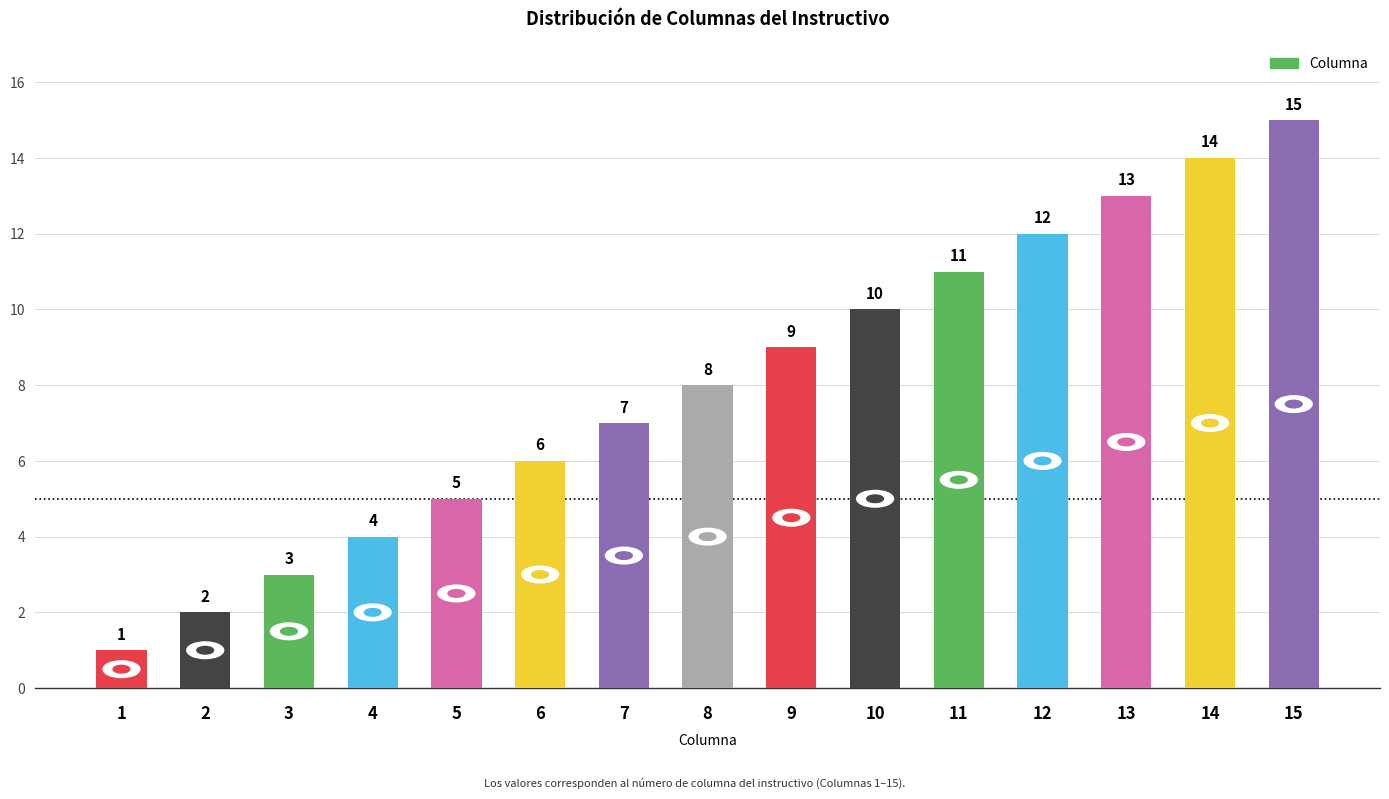

What is the value of the 7th bar from the left?

7